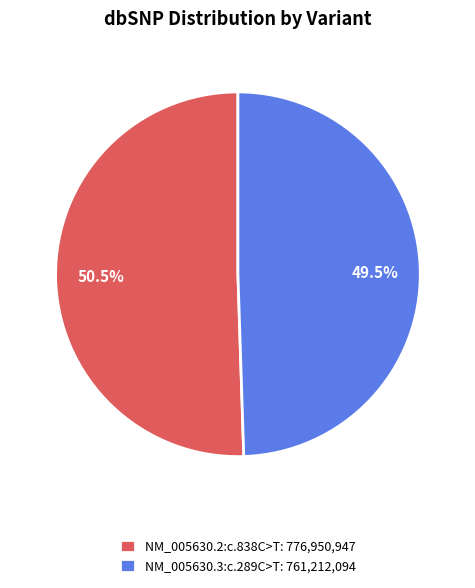

To the nearest percent, what is the average slice percentage?

50%